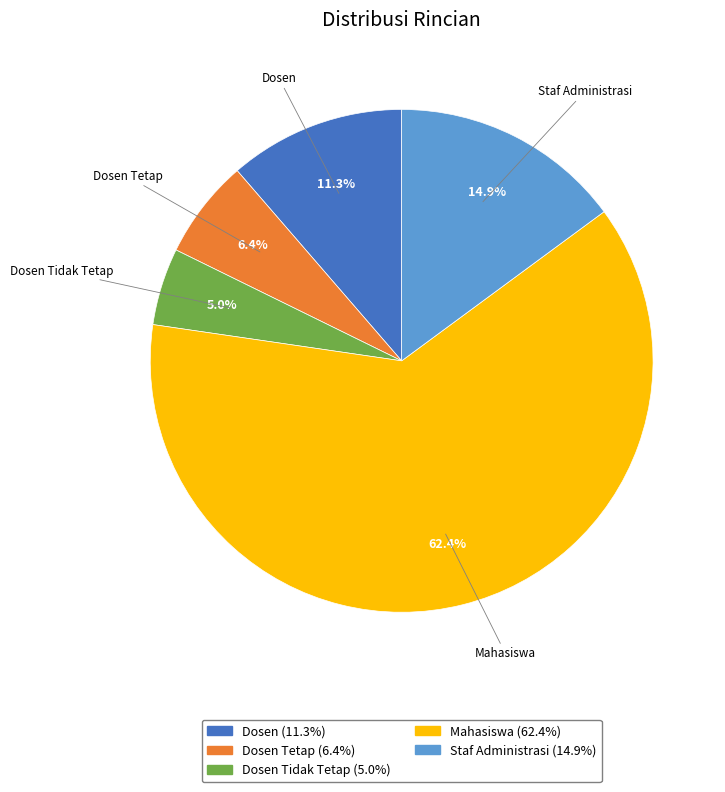

Does any single category account for the majority?

Yes